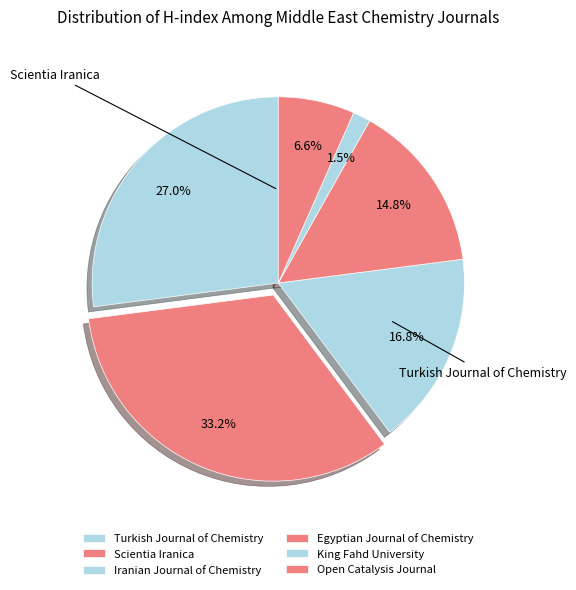

To the nearest percent, what is the combined percentage of Scientia Iranica and Iranian Journal of Chemistry?

50%